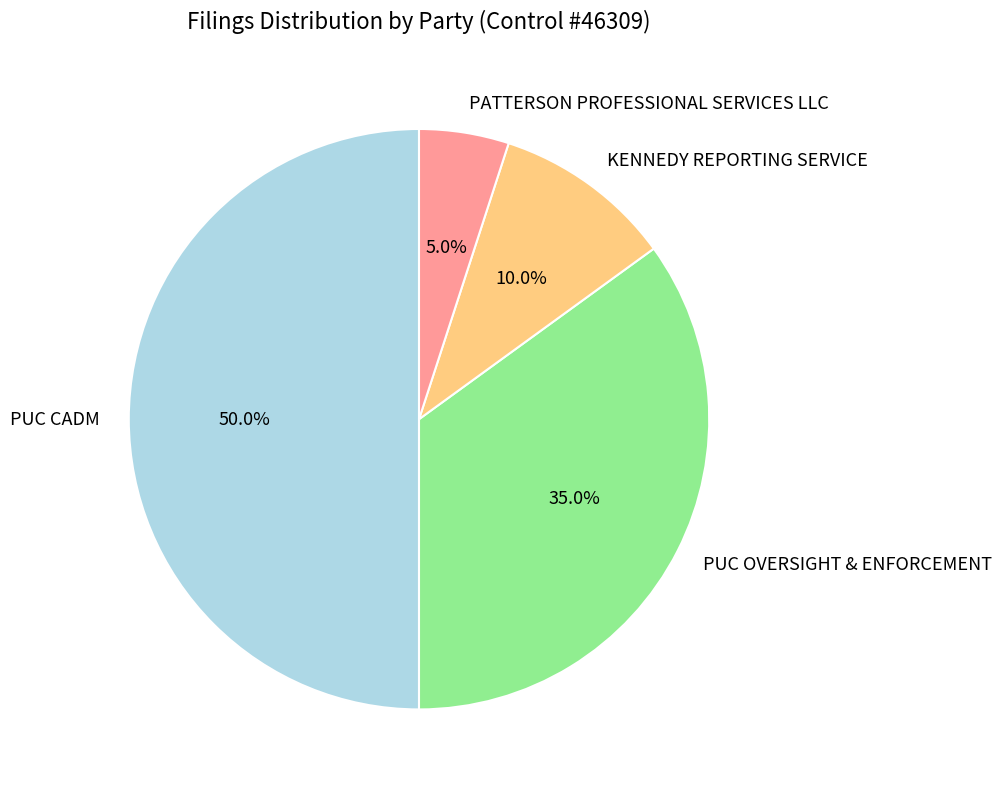

Does PATTERSON PROFESSIONAL SERVICES LLC account for over 50% of the chart?

No